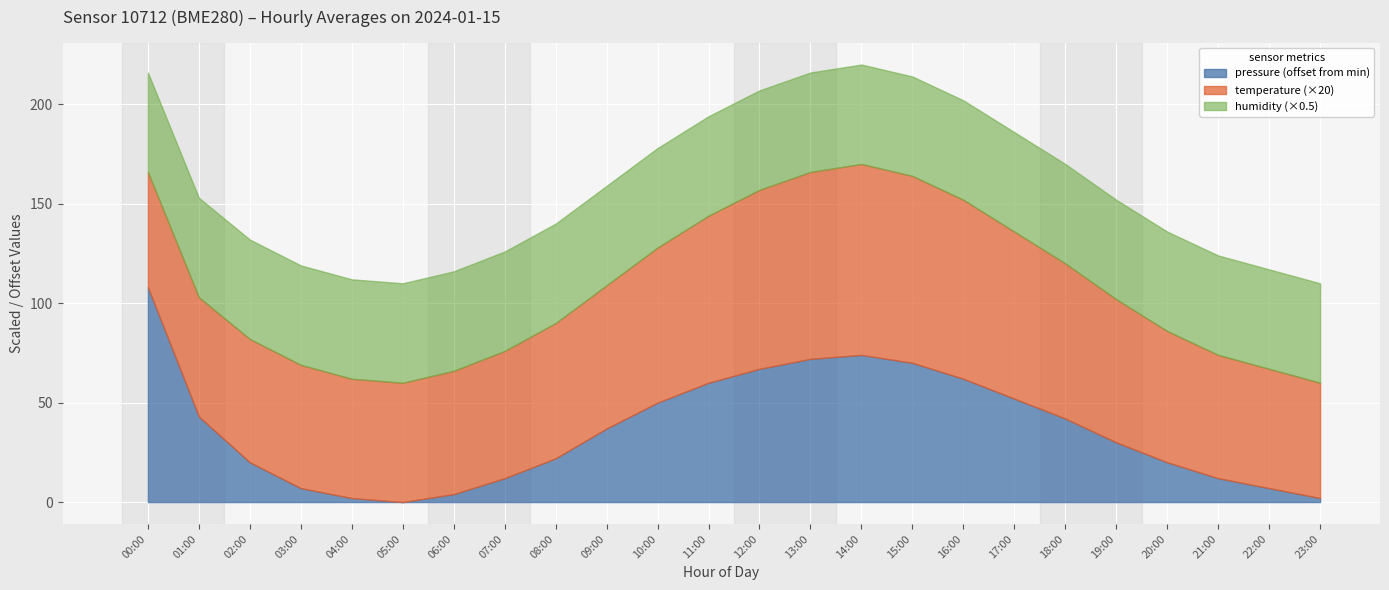

What is the highest value of the pressure (offset from min) series?

108